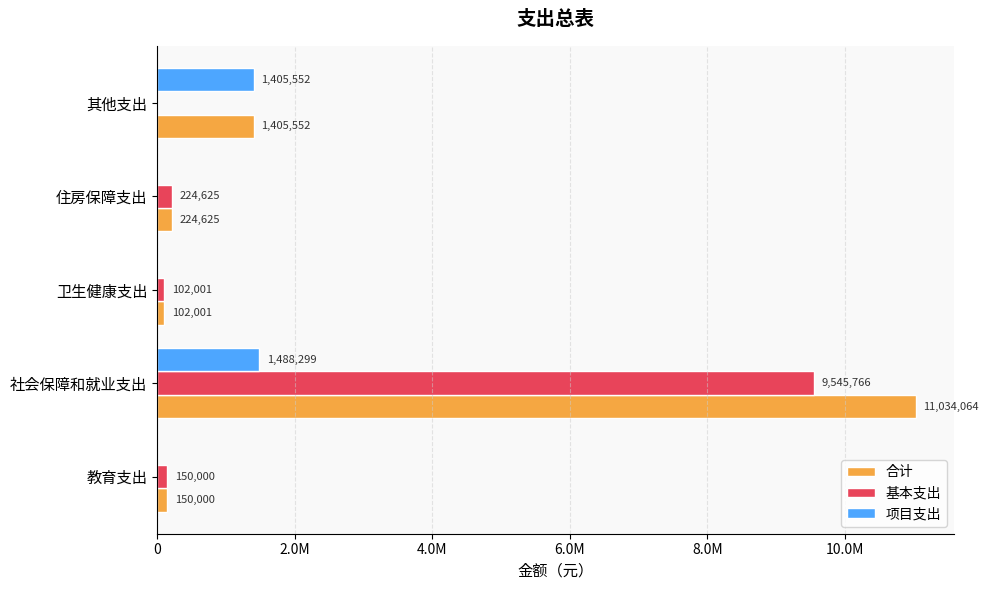

List the series in order of their overall mean, highest first.

合计, 基本支出, 项目支出